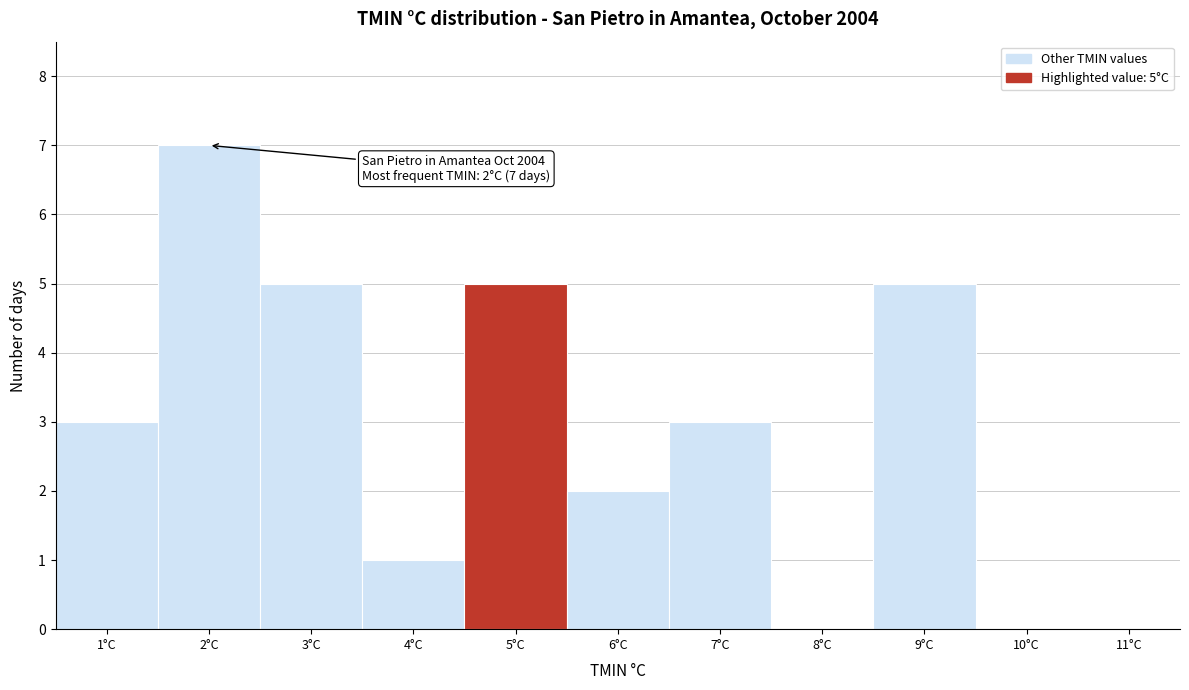

Which range on the x-axis has the tallest bar?

1.5 to 2.5